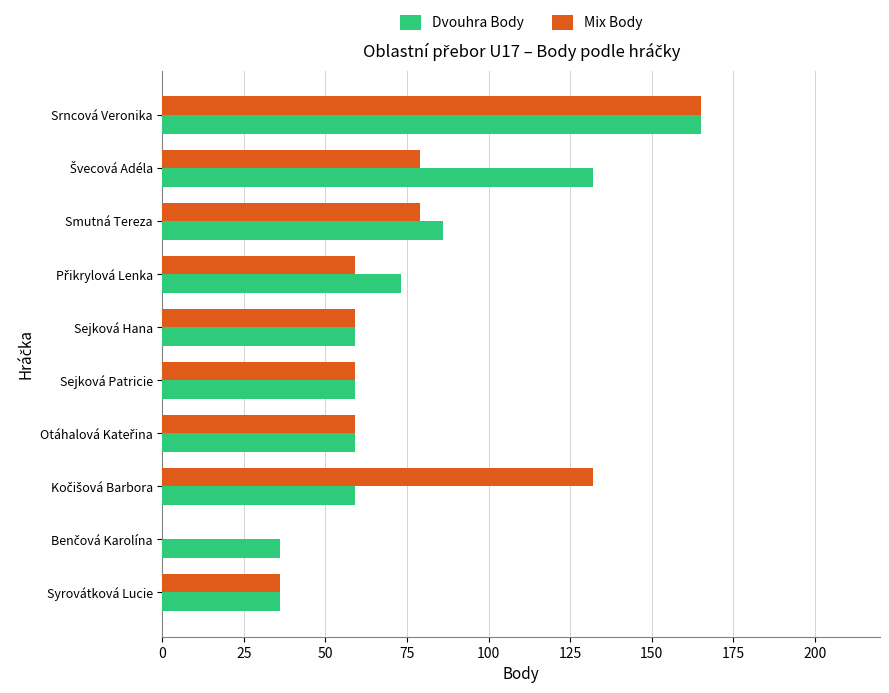

True or false: Mix Body has a value of 120 at Smutná Tereza.

False